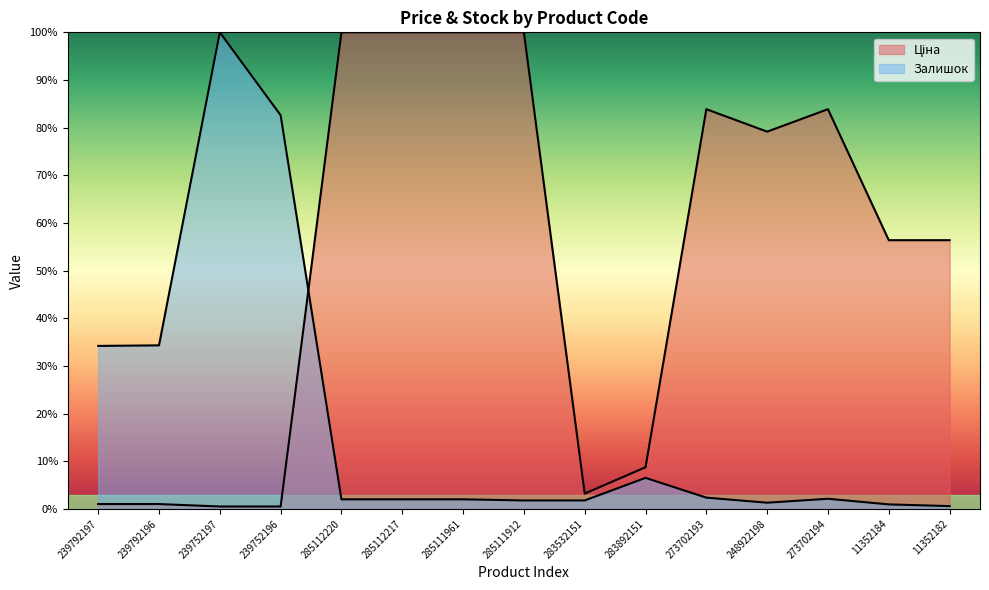

Rank the series by their maximum value, from highest to lowest.

Ціна, Залишок